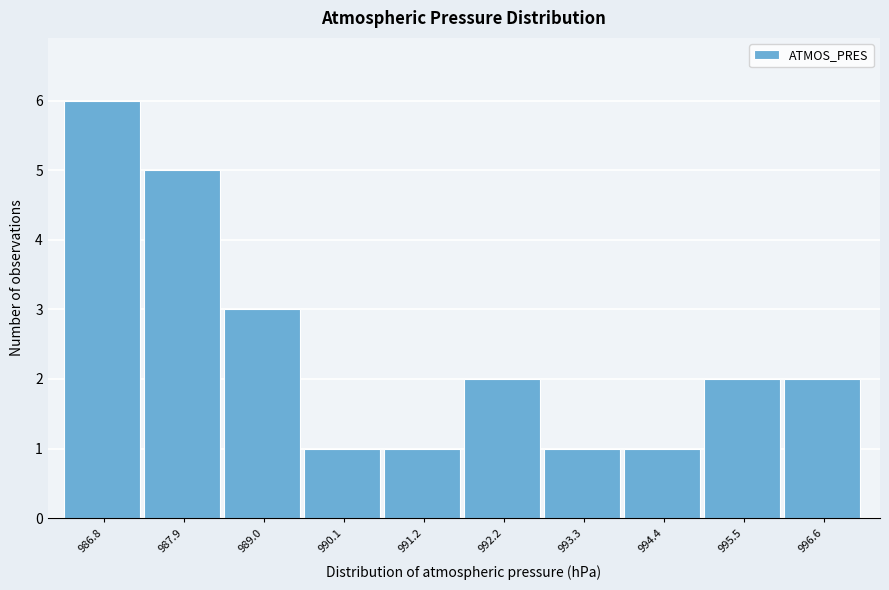

Reading left to right, transcribe all the data shown in this chart.

986.8=6	987.9=5	989.0=3	990.1=1	991.2=1	992.2=2	993.3=1	994.4=1	995.5=2	996.6=2